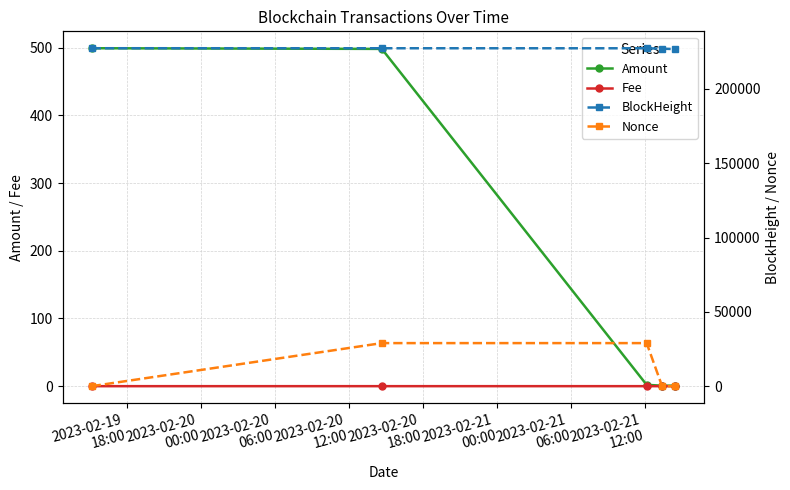

What is the maximum value for Amount?

499.2